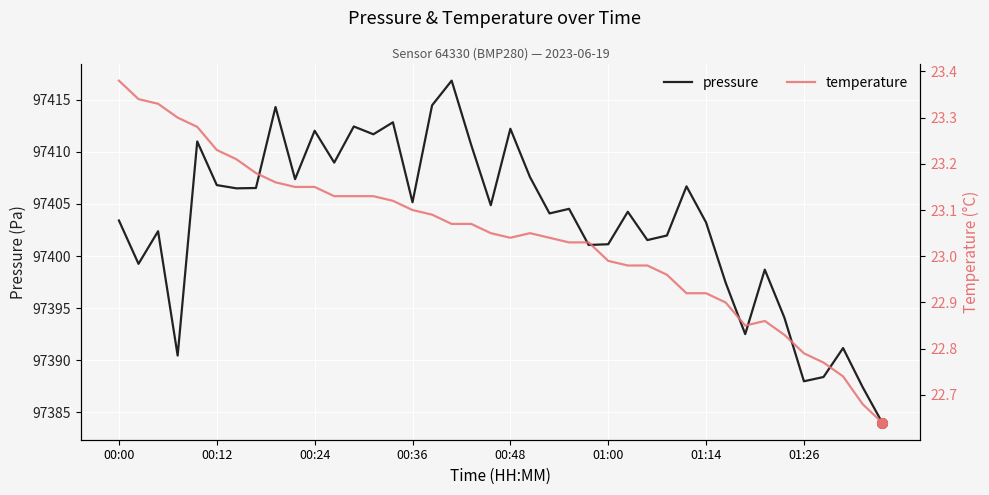

Is it true that pressure equals 97406.8 at 00:12?

True